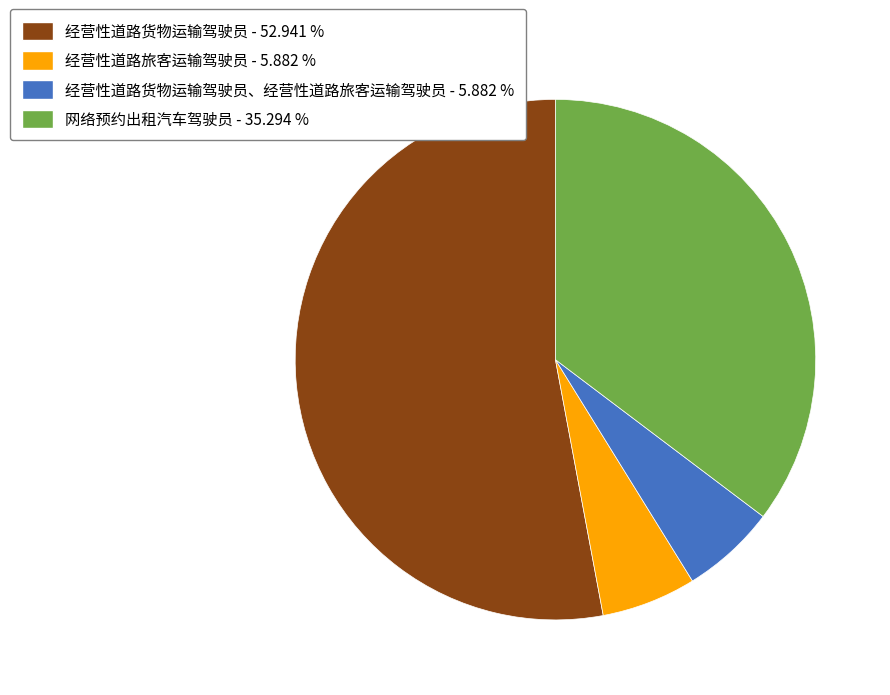

Between 经营性道路货物运输驾驶员、经营性道路旅客运输驾驶员 - 5.882 % and 网络预约出租汽车驾驶员 - 35.294 %, which is larger?

网络预约出租汽车驾驶员 - 35.294 %